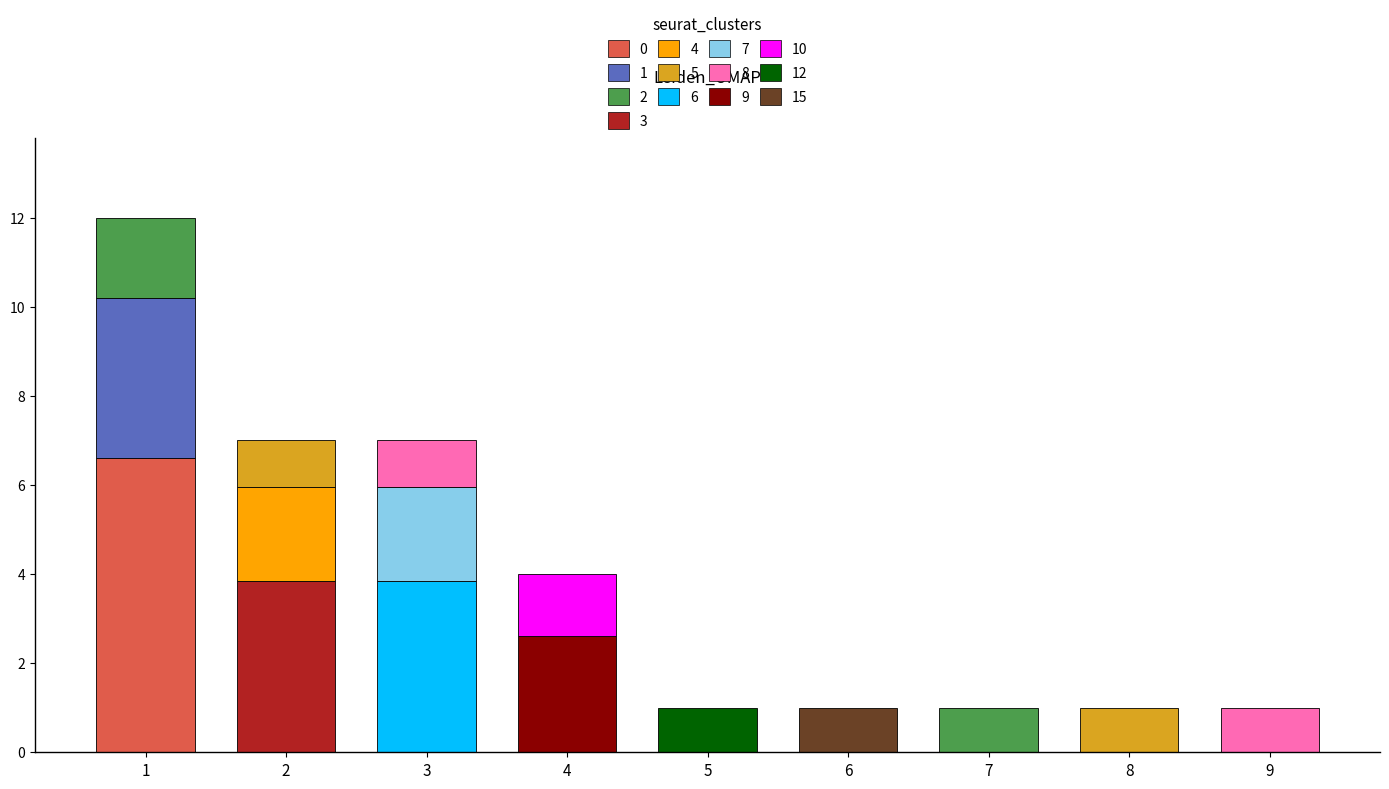

Is it true that the value at 8 is 1?

True